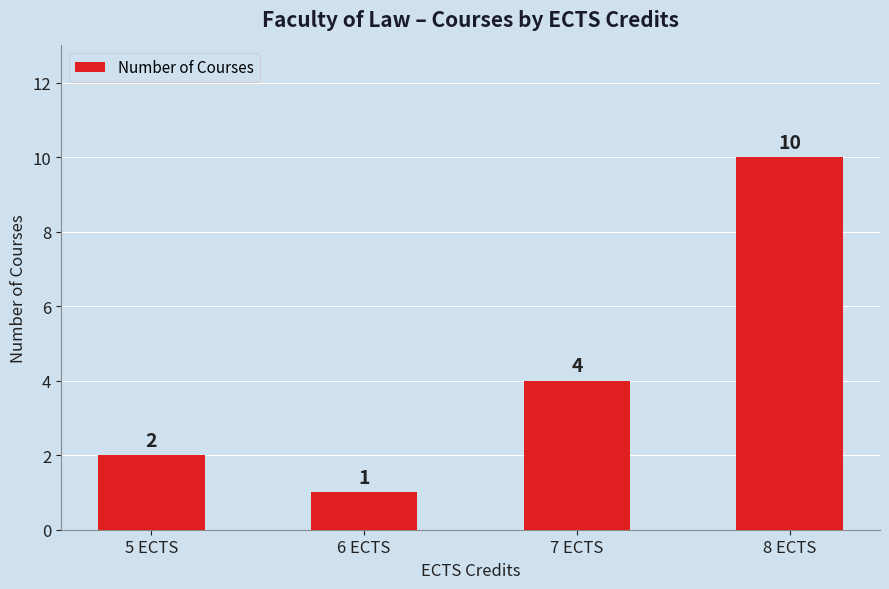

Which has a higher value, 5 ECTS or 8 ECTS?

8 ECTS